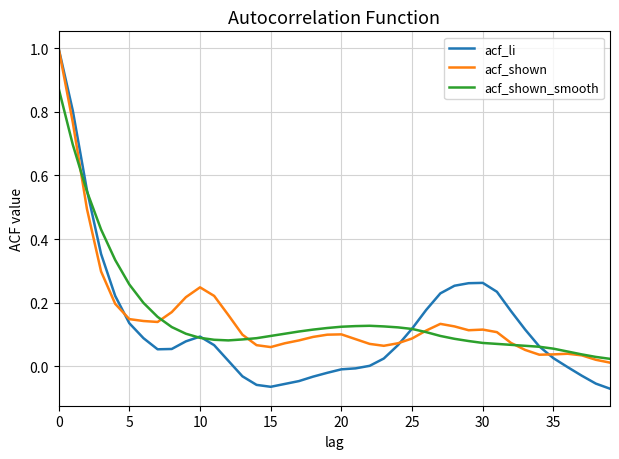

How many lines are shown in the chart?

3